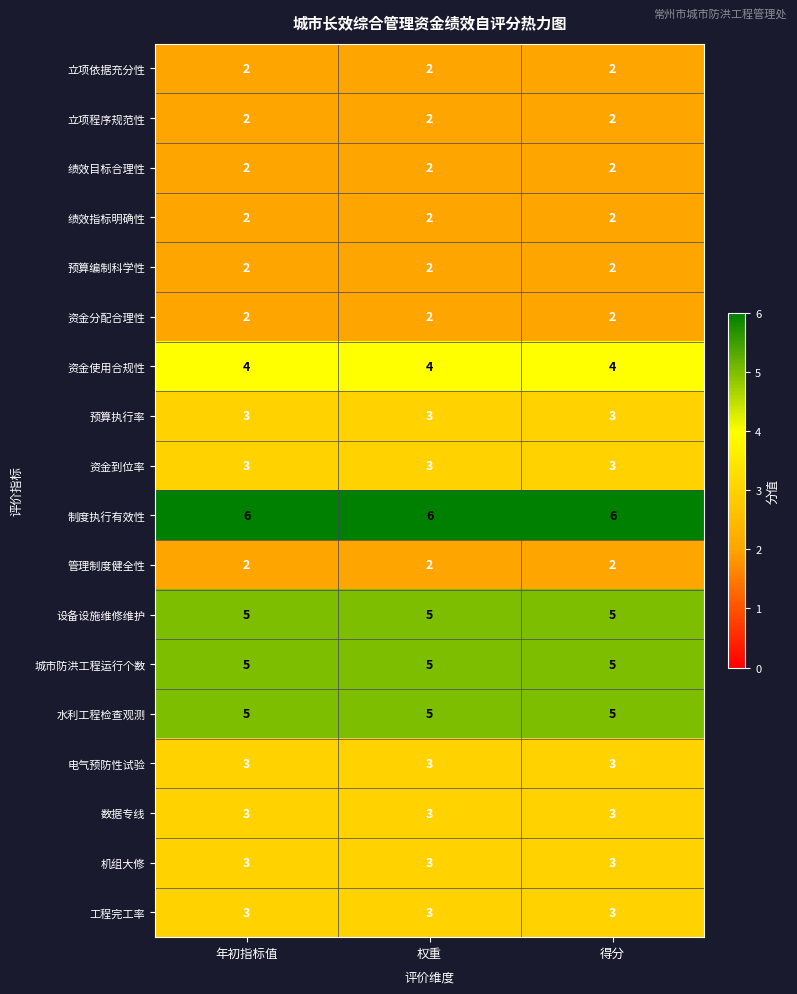

At how many categories does at least one series exceed 3?

3